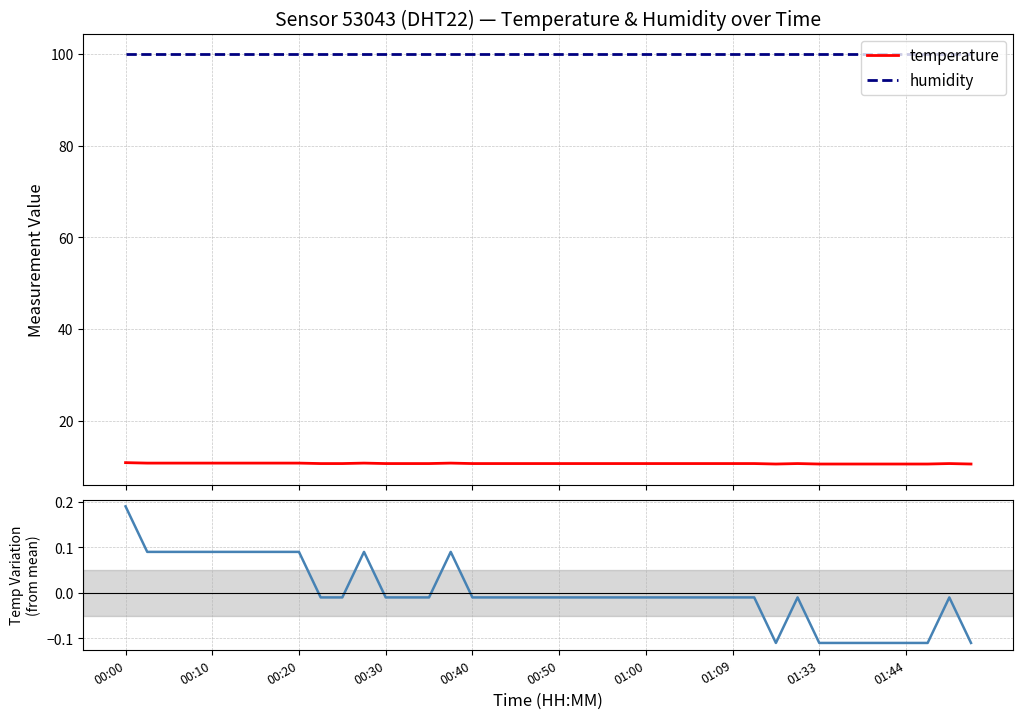

What is the lowest value of the temperature series?

10.6